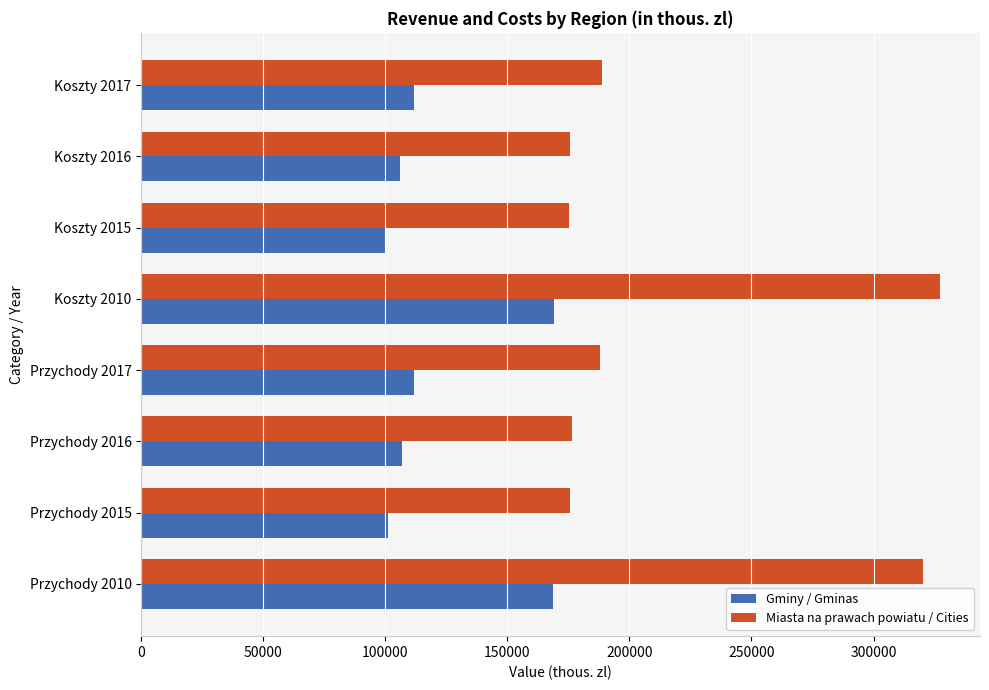

Which label corresponds to the largest value in the chart?

Koszty 2010